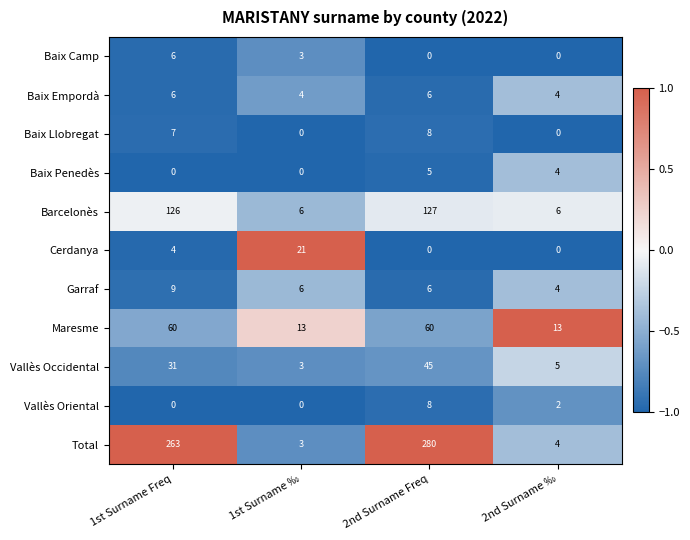

Count the number of categories in the chart.

4